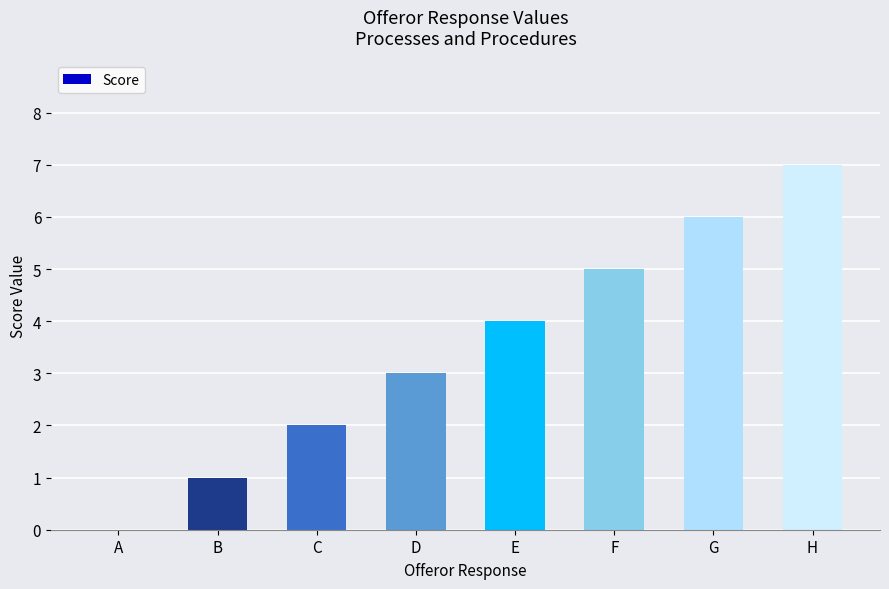

What is the ratio of the value at F to the value at G?

0.8